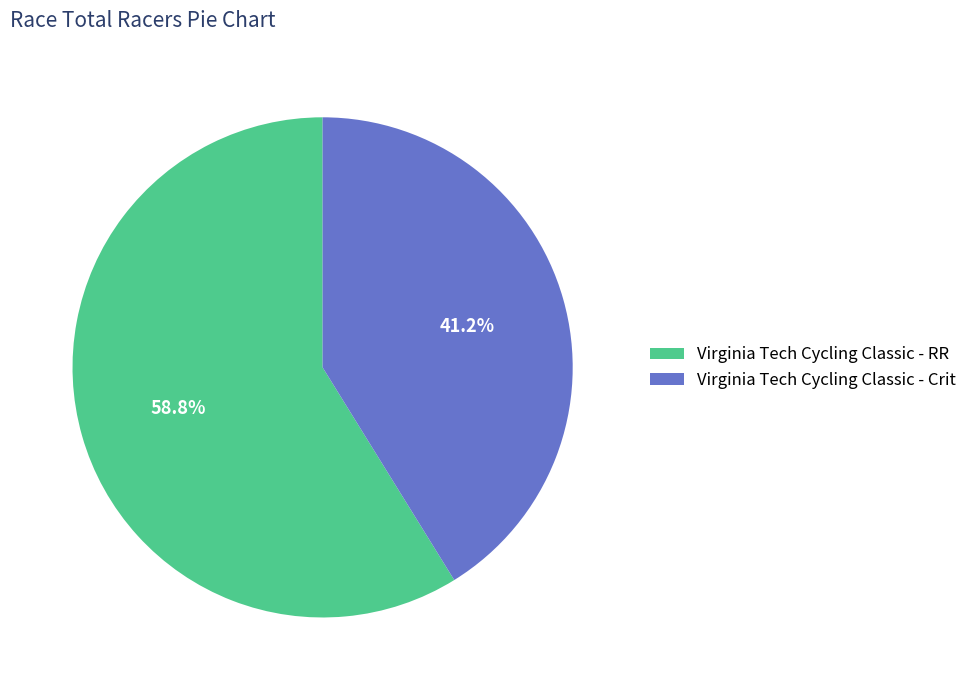

Which slice is the largest?

Virginia Tech Cycling Classic - RR